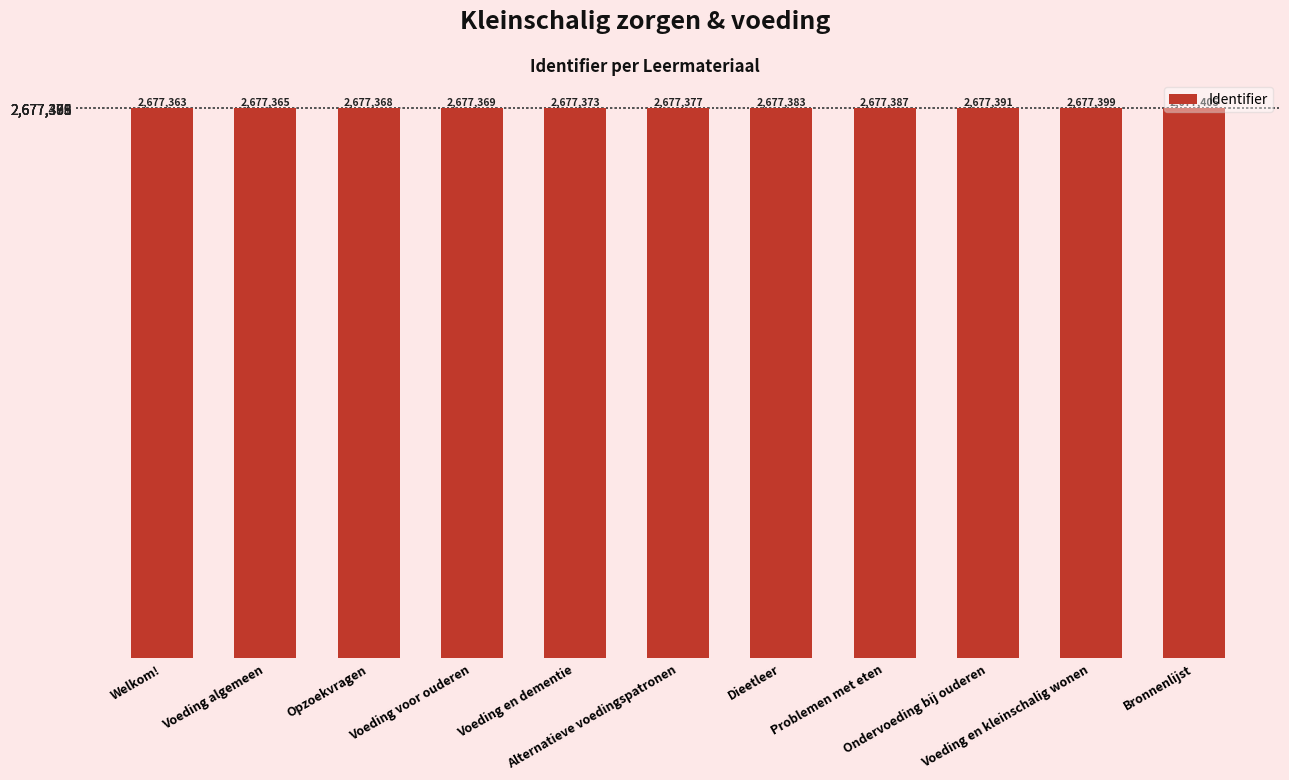

Between Voeding algemeen and Welkom!, which is larger?

Voeding algemeen